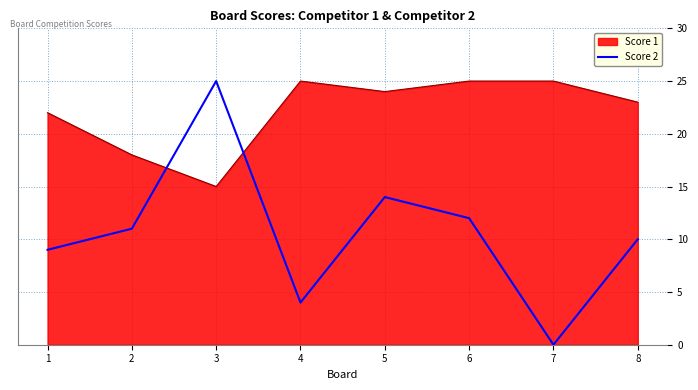

What is the difference between the maximum and minimum values in the Score 1 series?

10